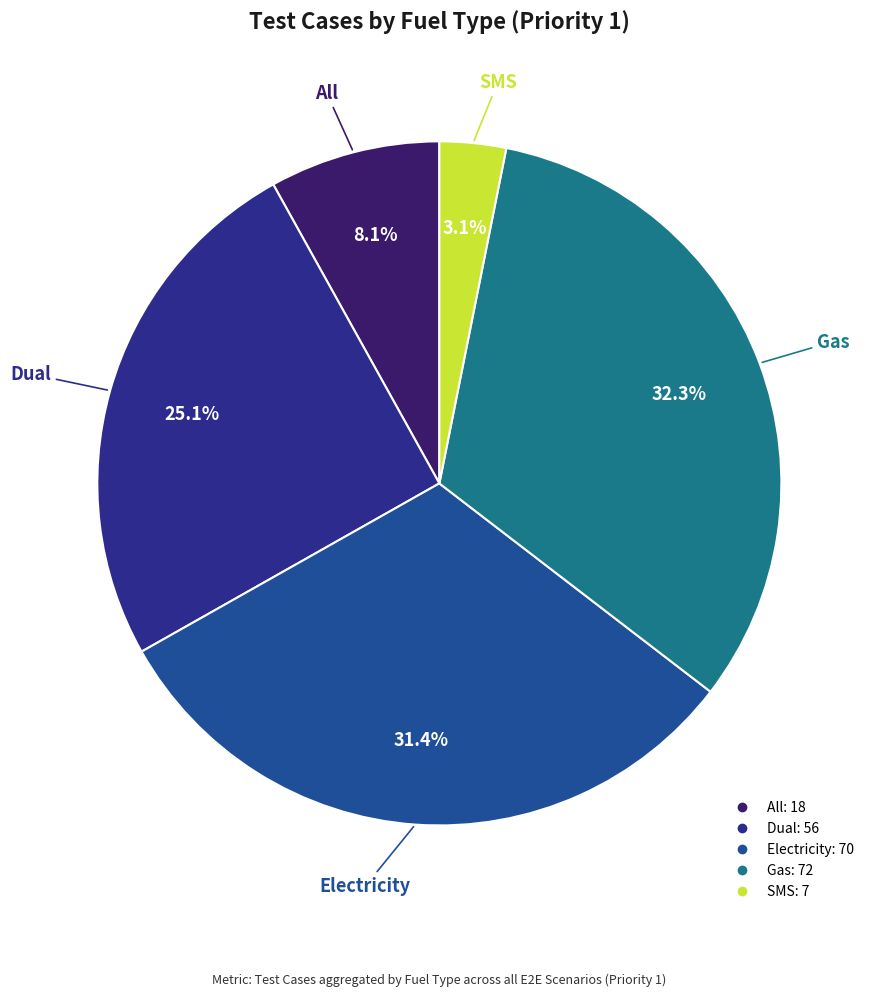

Which has a higher value, SMS or Electricity?

Electricity